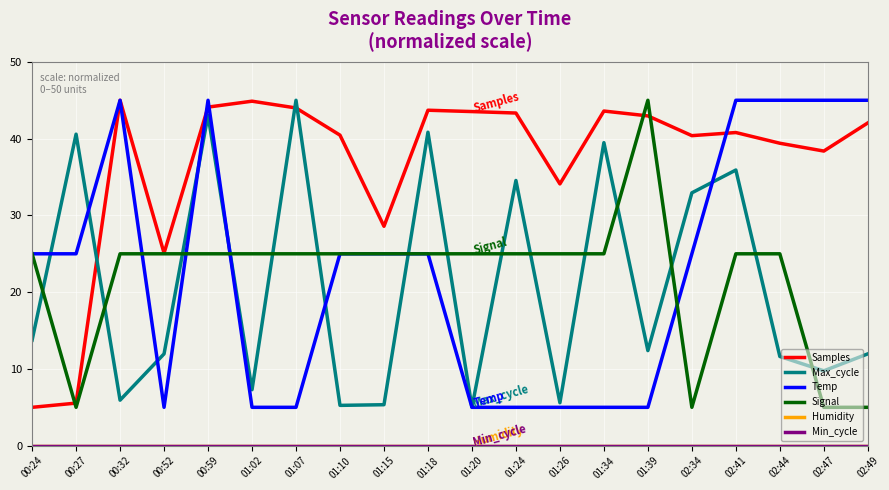

Is this an area chart (filled region under the line)?

No